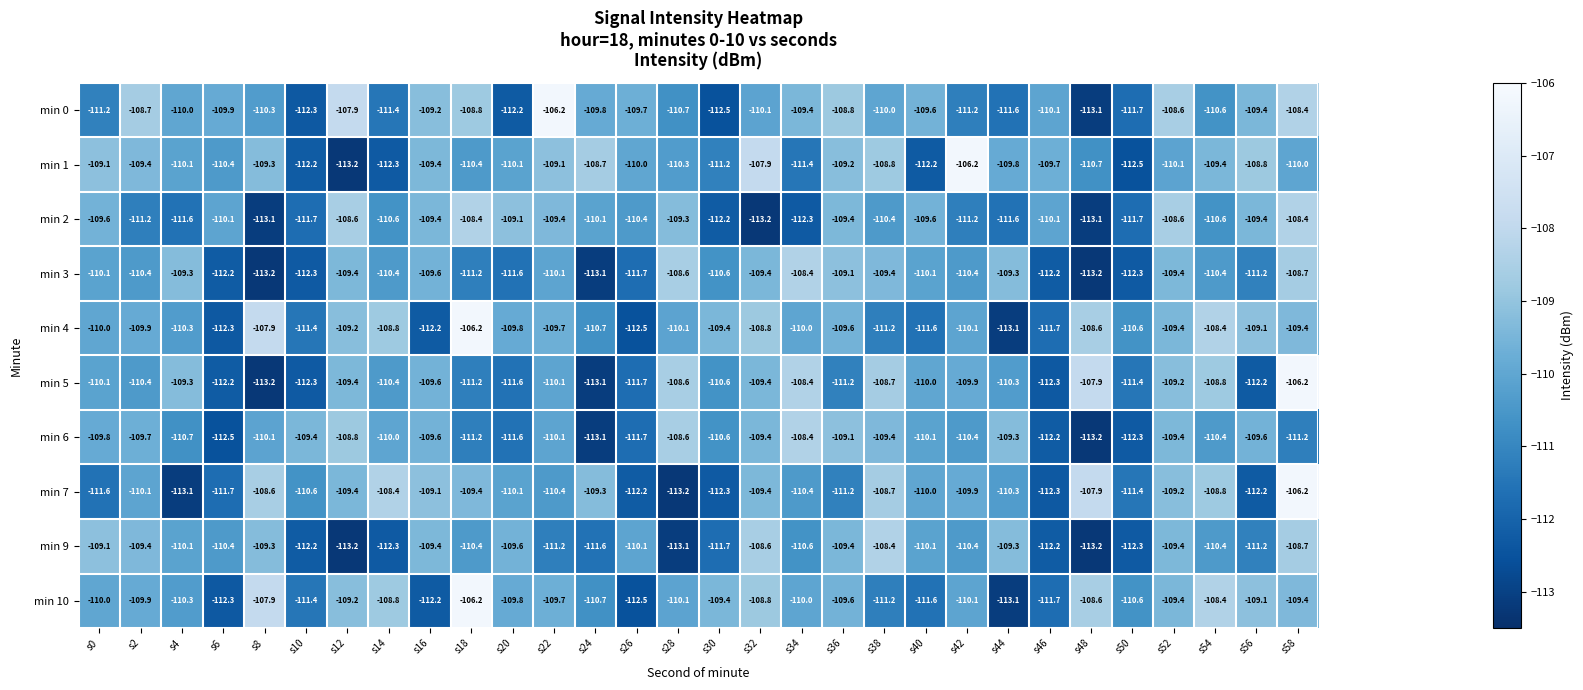

How many distinct data groups are displayed?

10